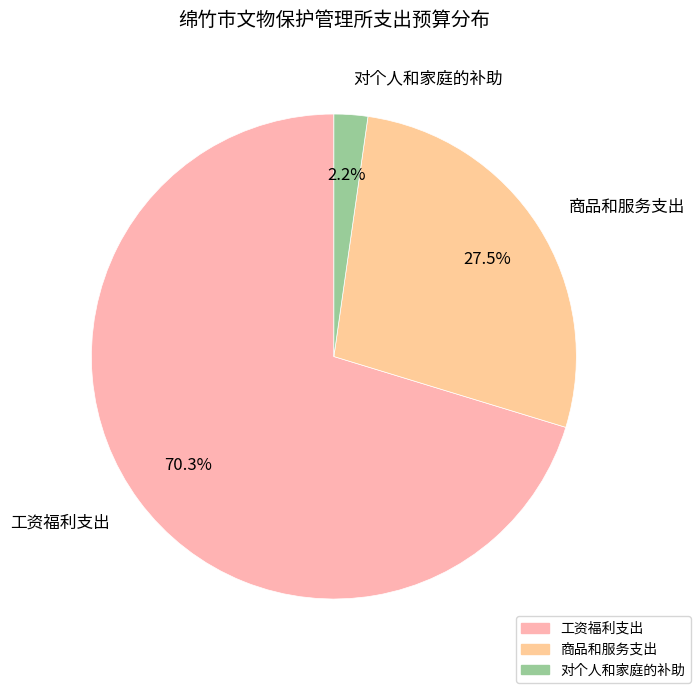

To the nearest percent, what is the difference between the 工资福利支出 and 商品和服务支出 slice percentages?

43%